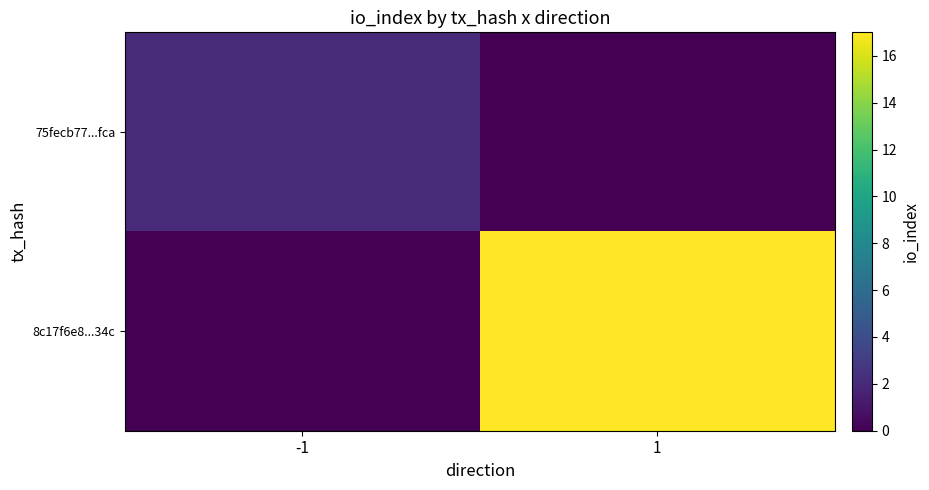

List the series in order of their peak value, lowest first.

75fecb77...fca, 8c17f6e8...34c